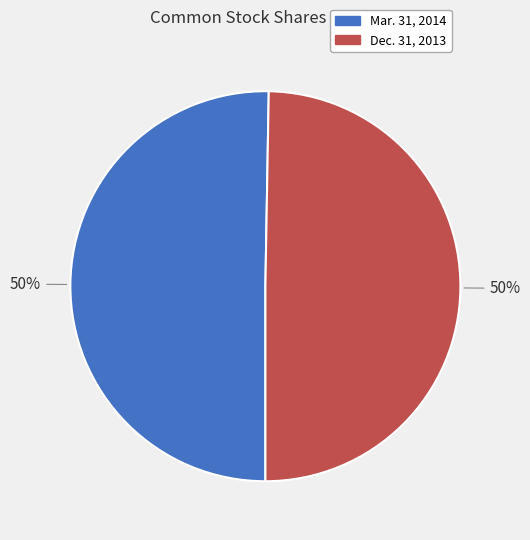

To the nearest percent, what is the average slice percentage?

50%